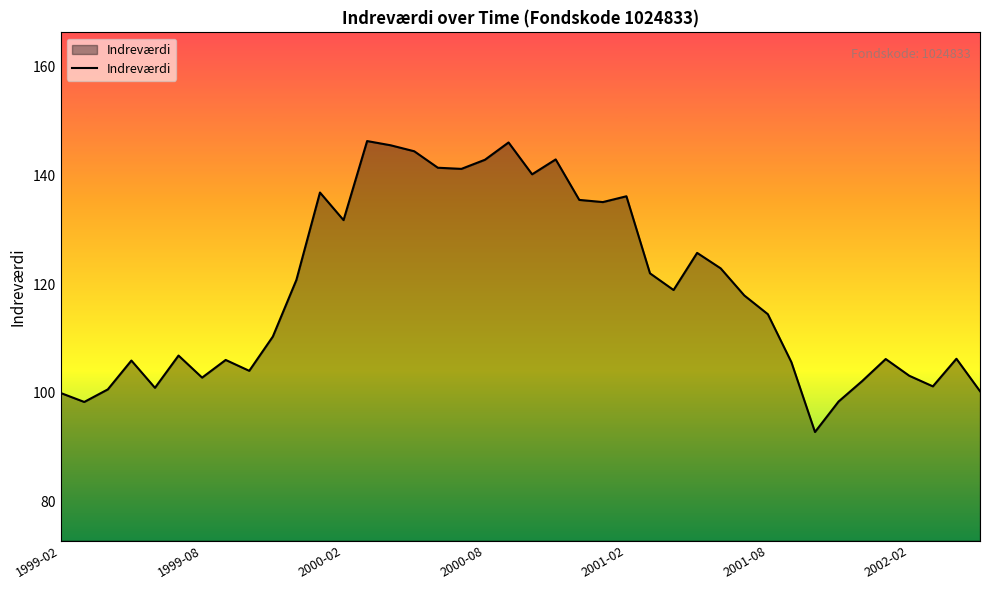

How many lines are shown in the chart?

1